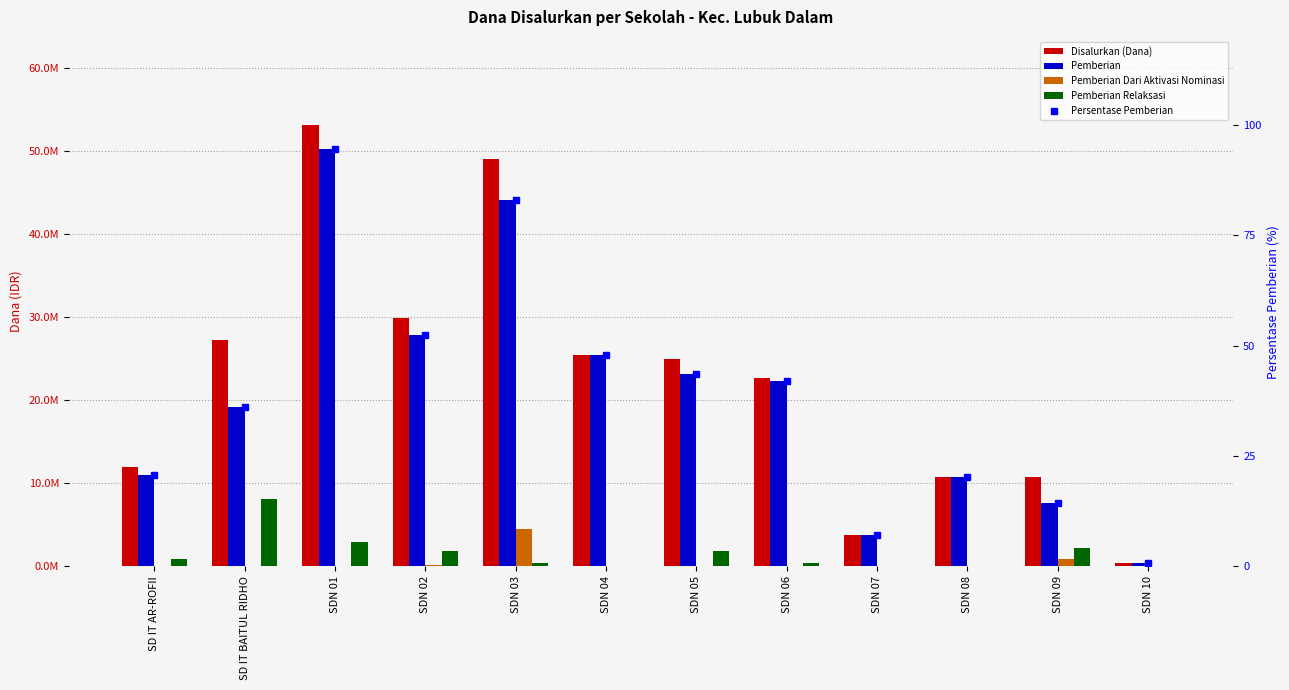

Is the value of Pemberian Relaksasi at SD IT AR-ROFII greater than the value of Persentase Pemberian at SD IT BAITUL RIDHO?

Yes